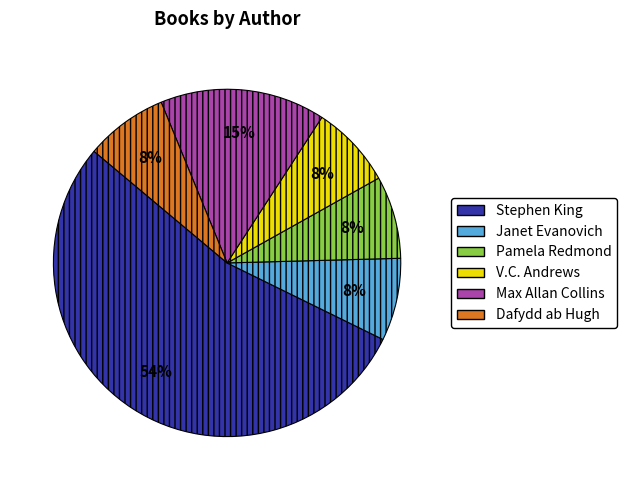

To the nearest percent, what is the average slice percentage?

17%